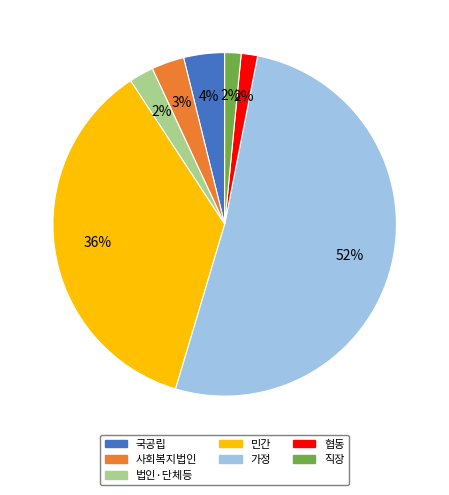

The 직장 slice represents 2% of the pie. True or false?

True